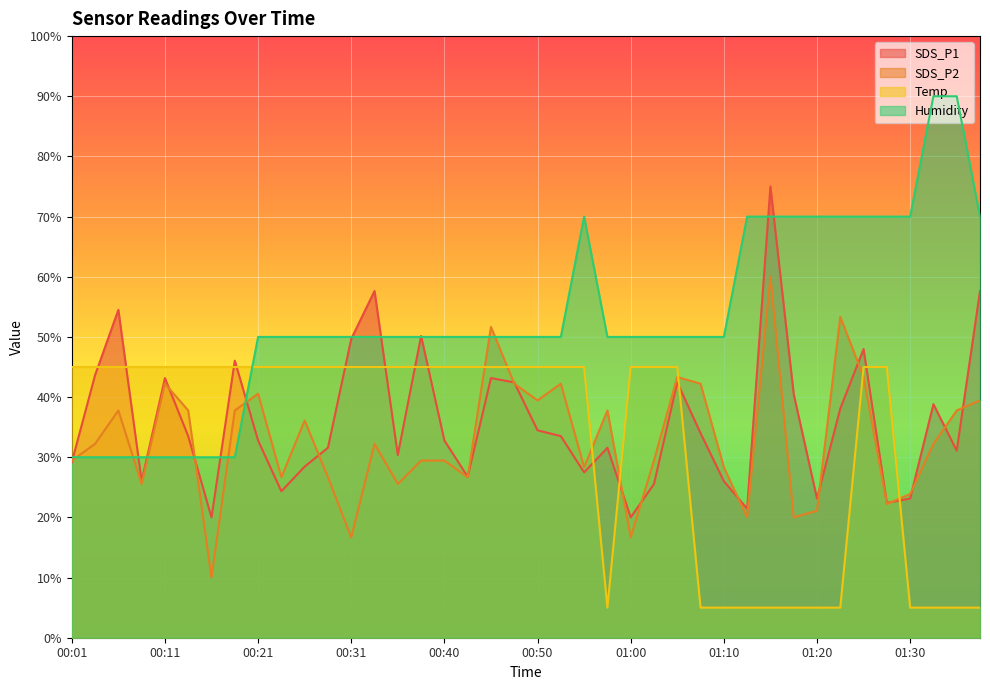

True or false: SDS_P2 has more than 2 interior local peaks.

True